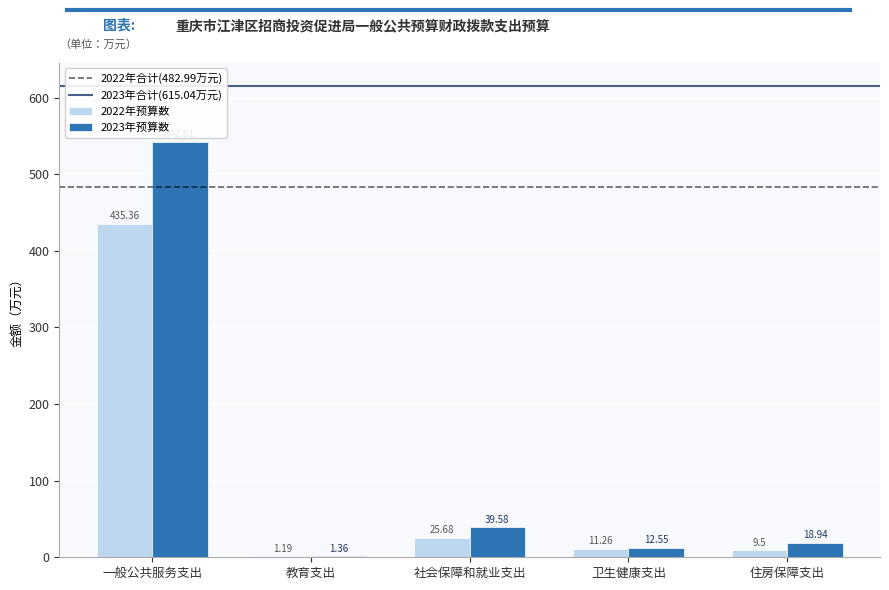

What is the sum of all 2022年预算数 values?

483.0